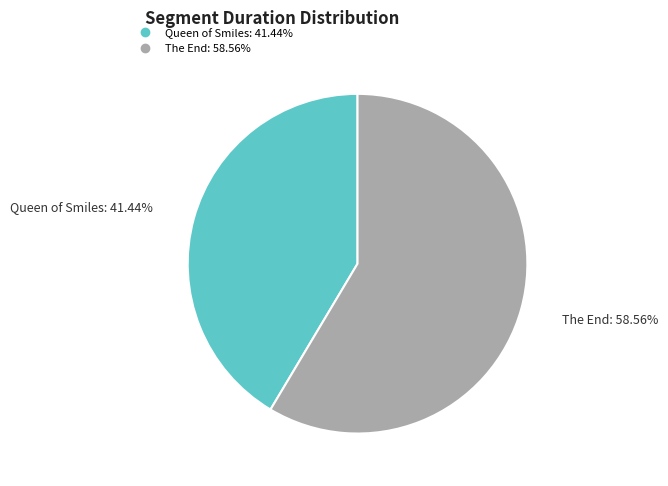

What percentage do The End and Queen of Smiles together represent?

100.0%